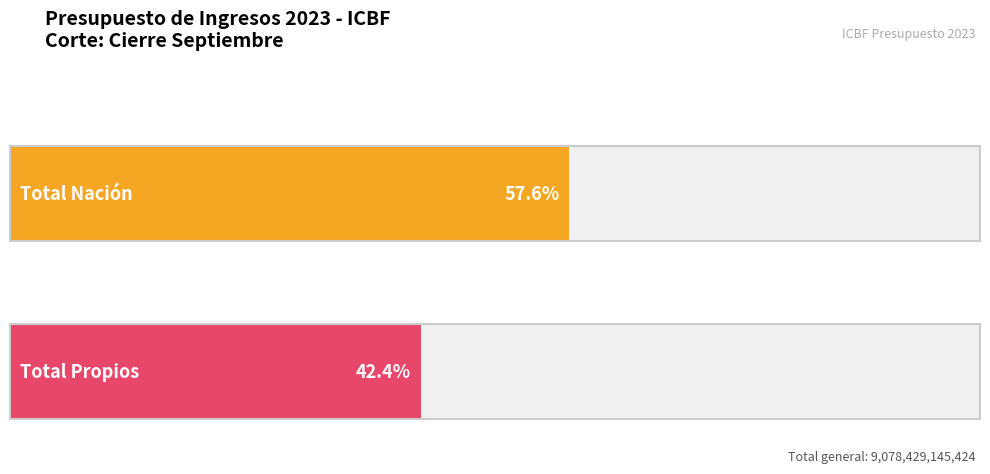

Rank the series by their average value, from lowest to highest.

Propios, Nación